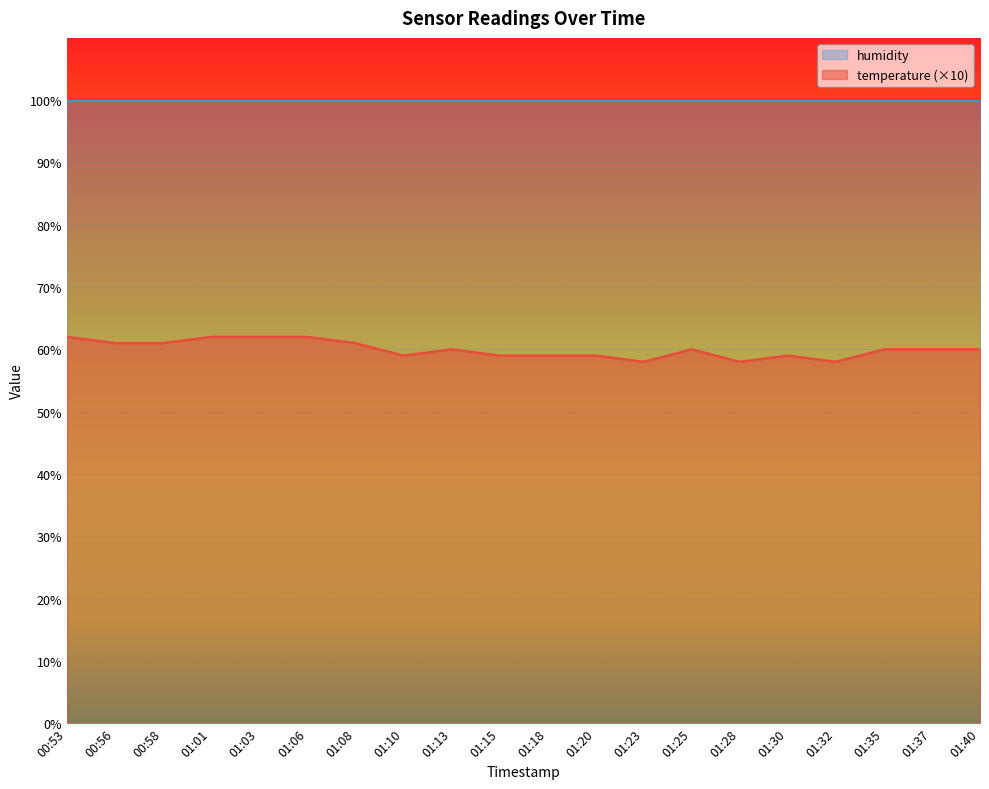

Approximately how many times larger is the value at 01:15 compared to 00:56?

1.0